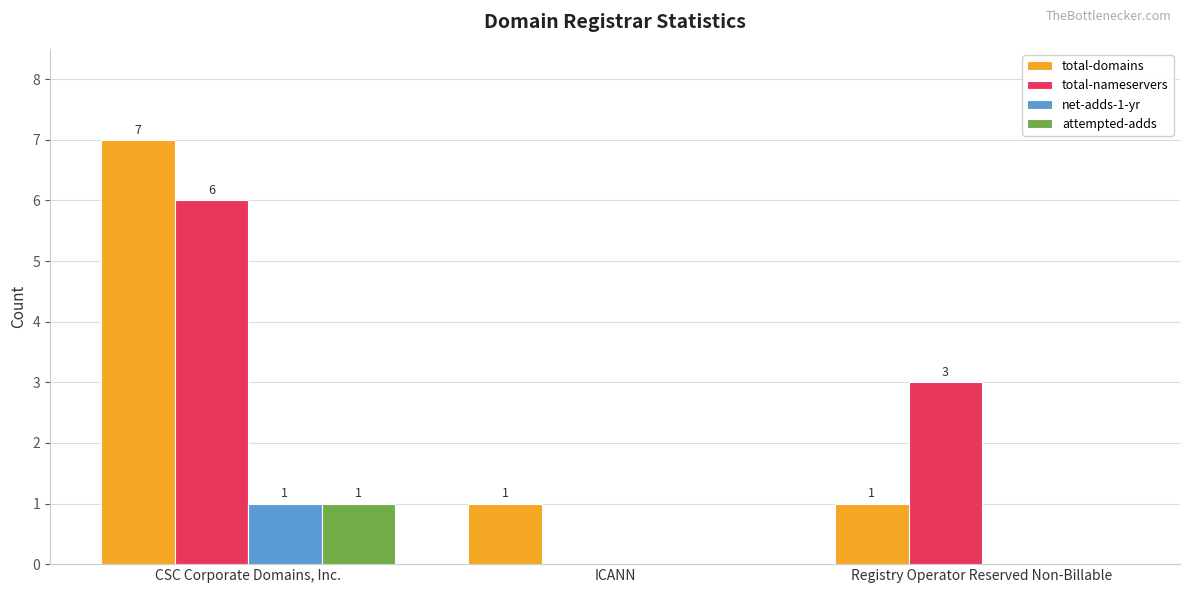

What is the total value across all series at CSC Corporate Domains, Inc.?

15